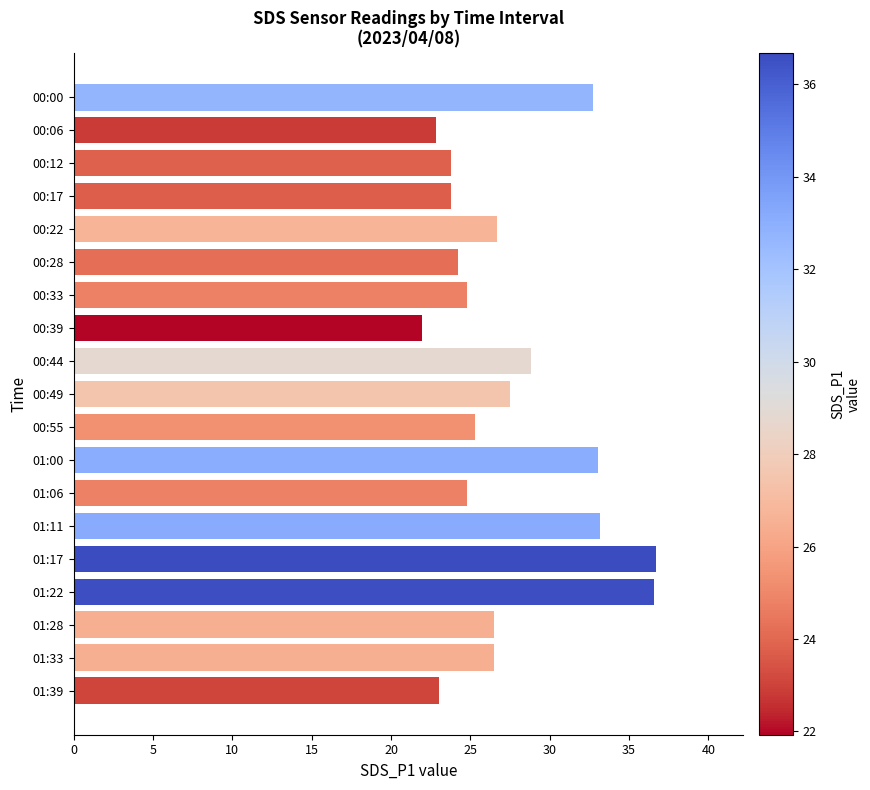

Does the chart contain stacked bars?

No